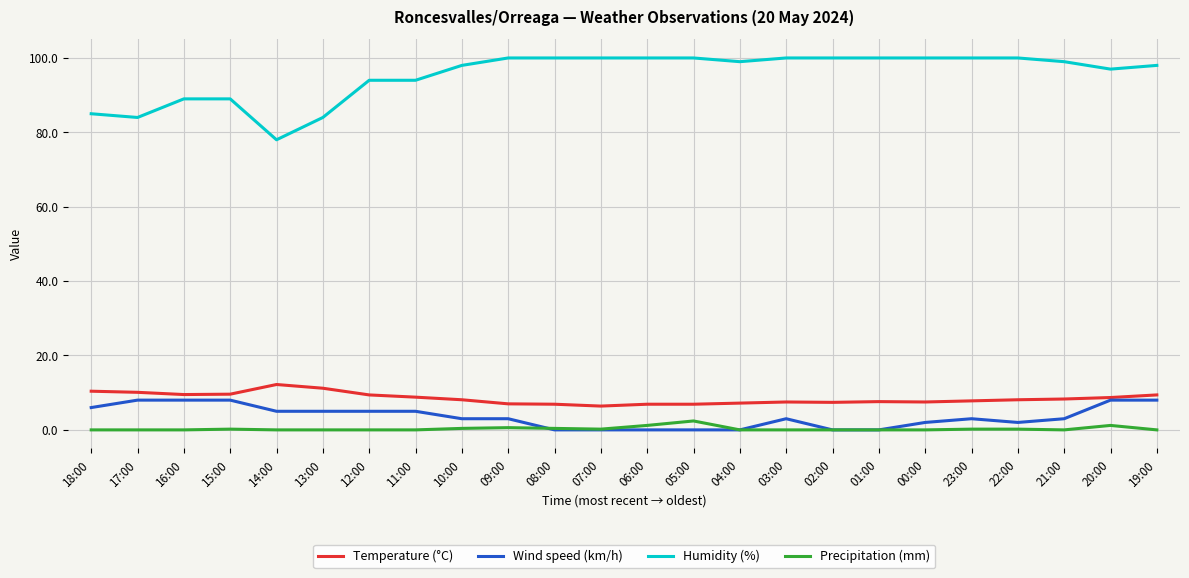

What is the sum of all Humidity (%) values?

2288.0